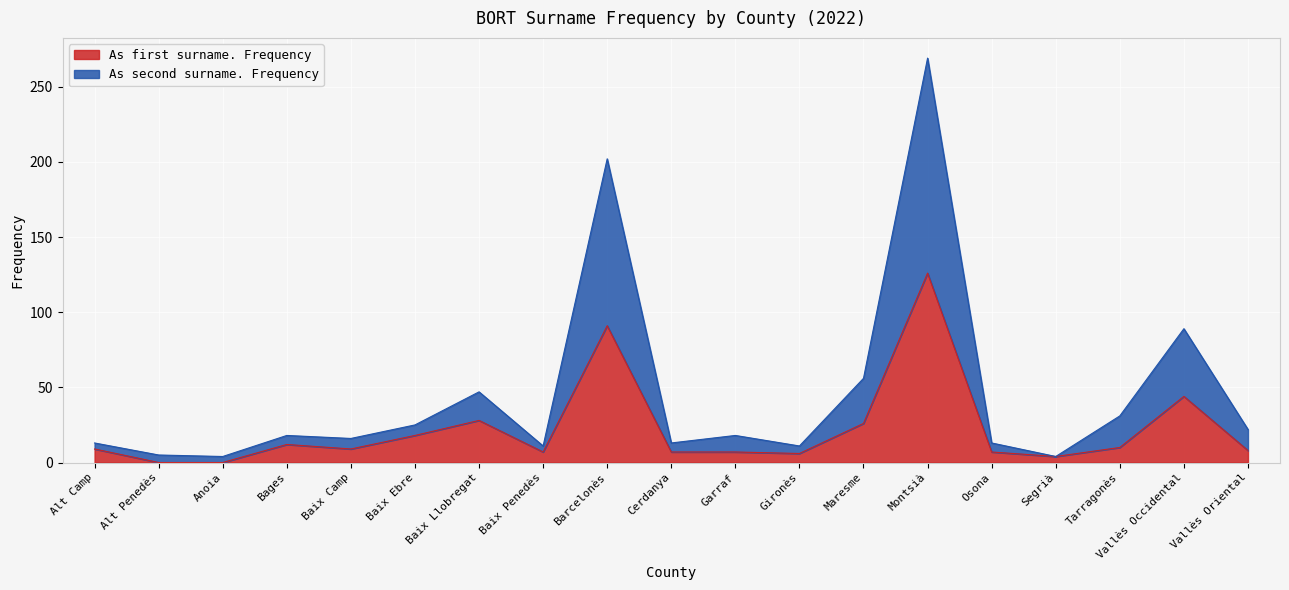

What is the total value across all series at Vallès Occidental?

89